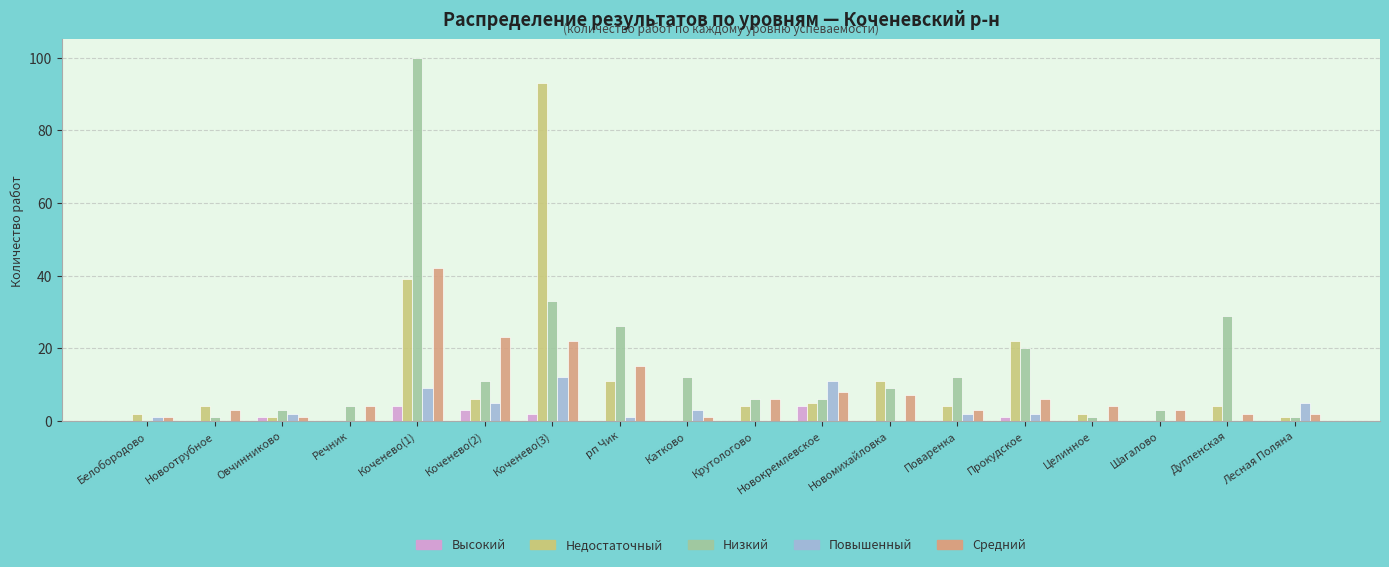

How many data points does each series have?

18